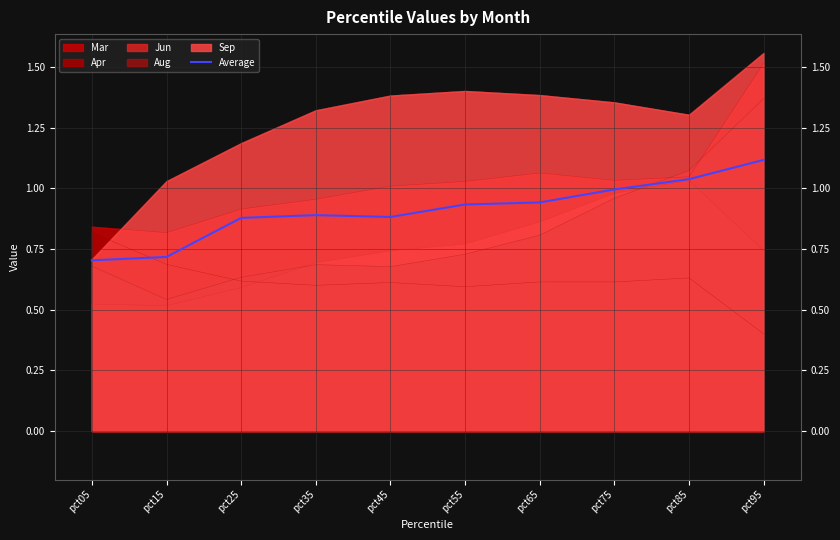

Which has a higher value, pct55 or pct25?

pct55